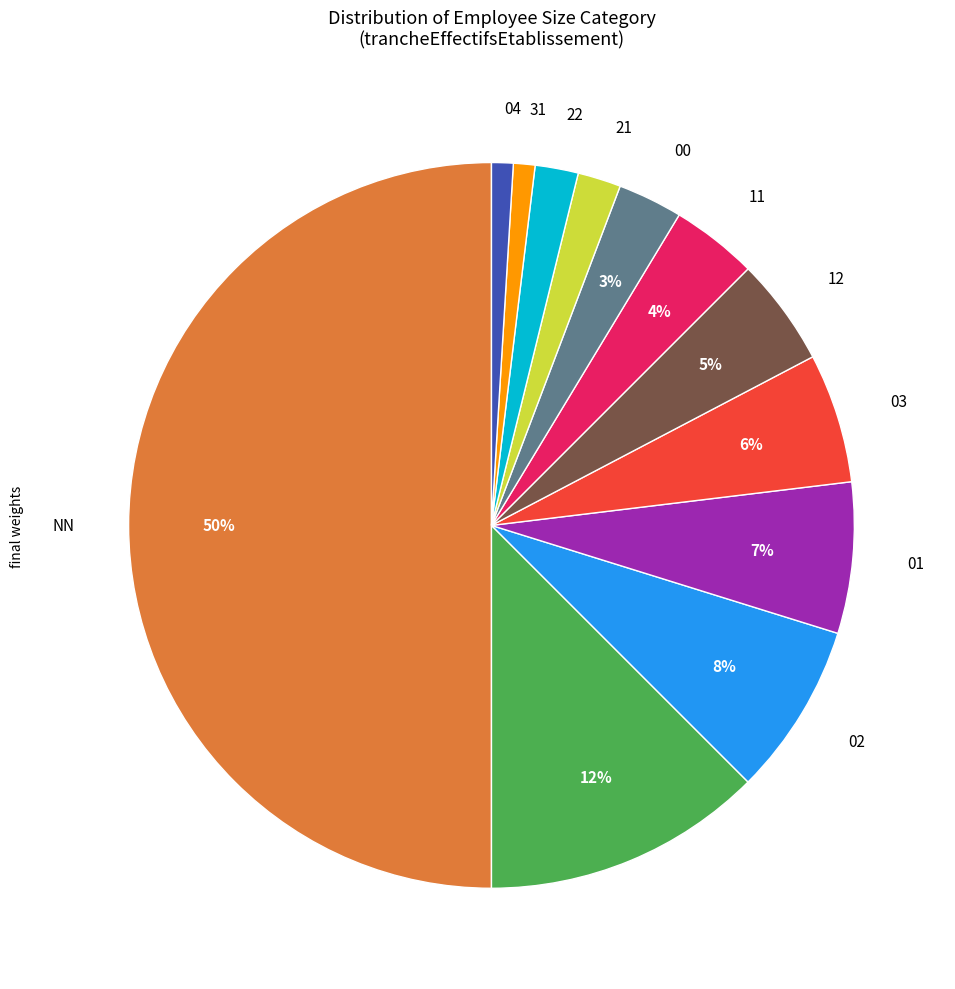

To the nearest percent, what is the difference between the largest and smallest slice percentages?

49%